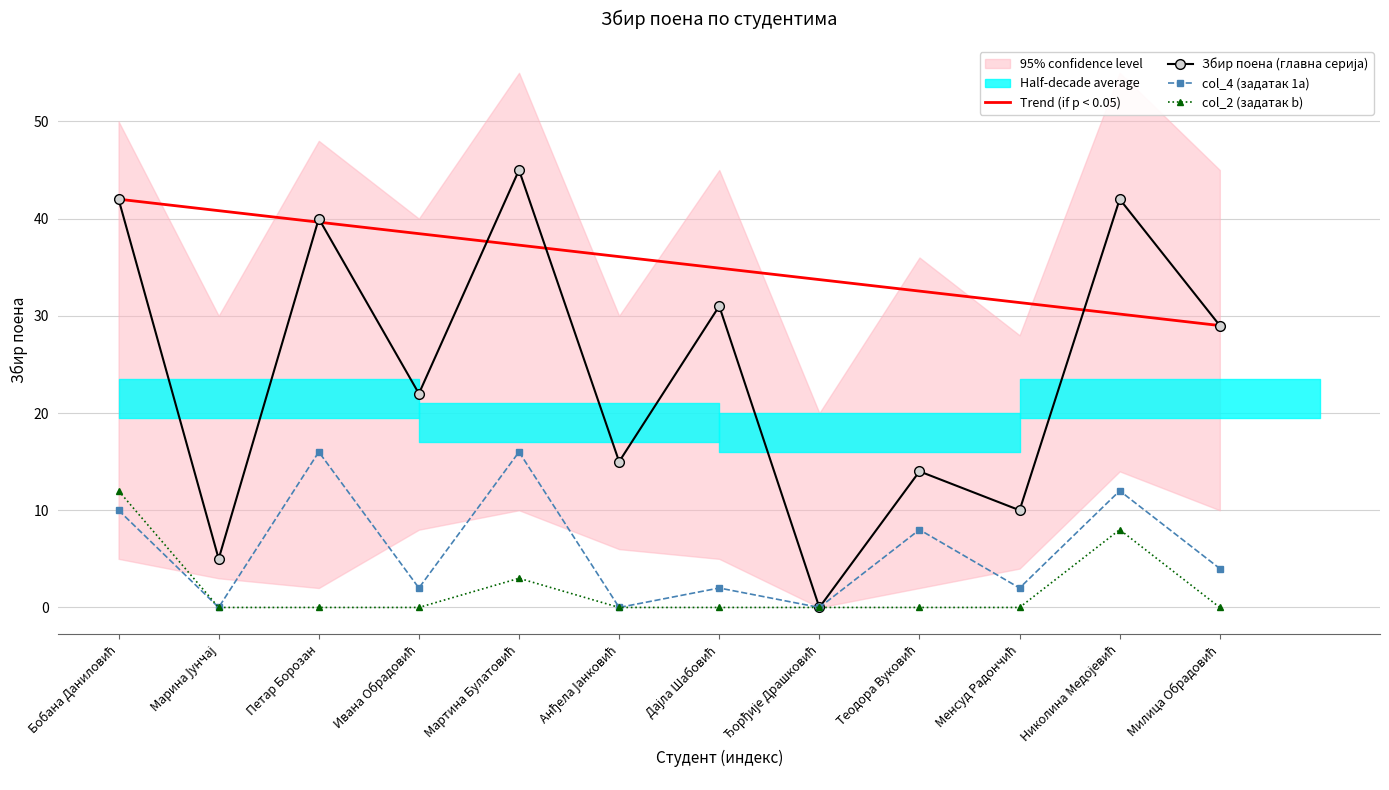

How many interior local peaks does the Збир поена (главна серија) series have?

5